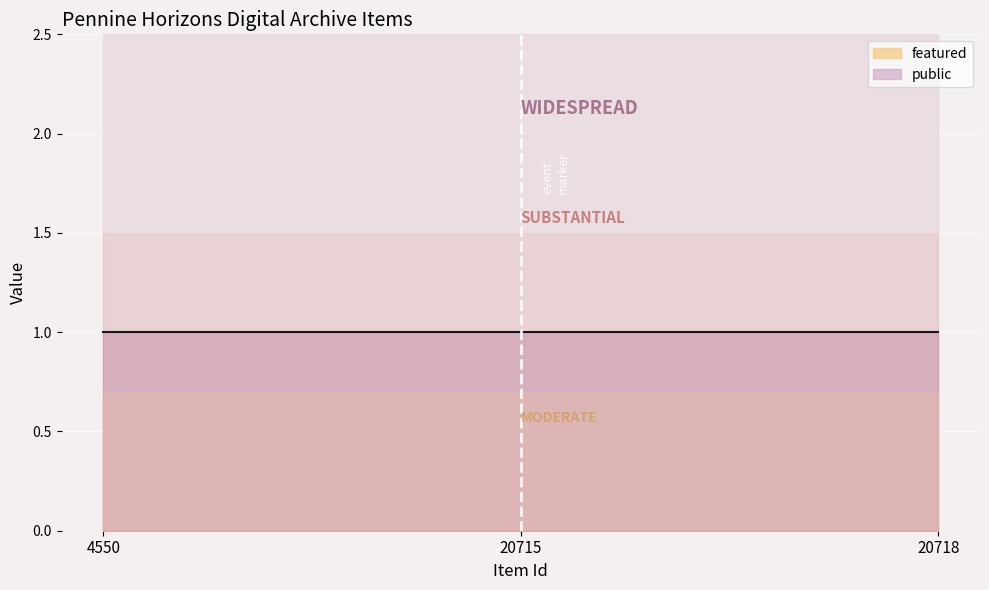

What is the value of the public point at the 1st from the left?

1